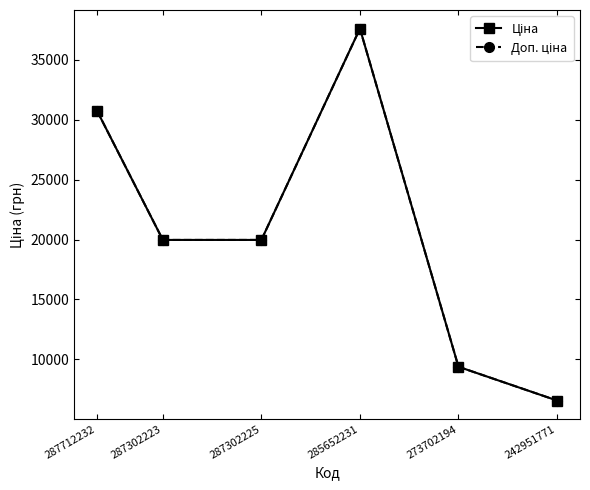

What is the label of the 1st point from the left?

287712232